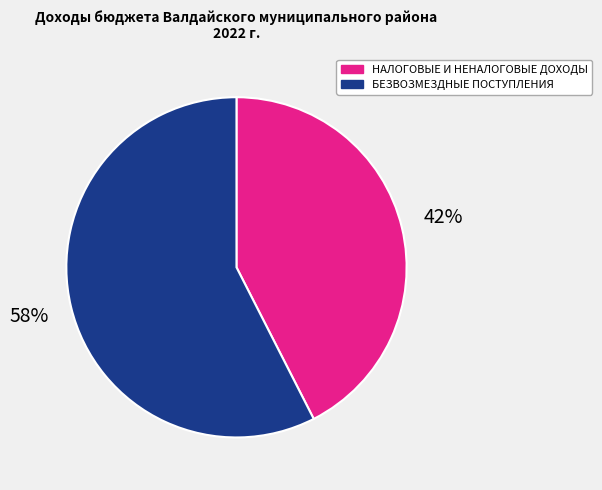

Is it true that НАЛОГОВЫЕ И НЕНАЛОГОВЫЕ ДОХОДЫ is 42% of the pie?

True